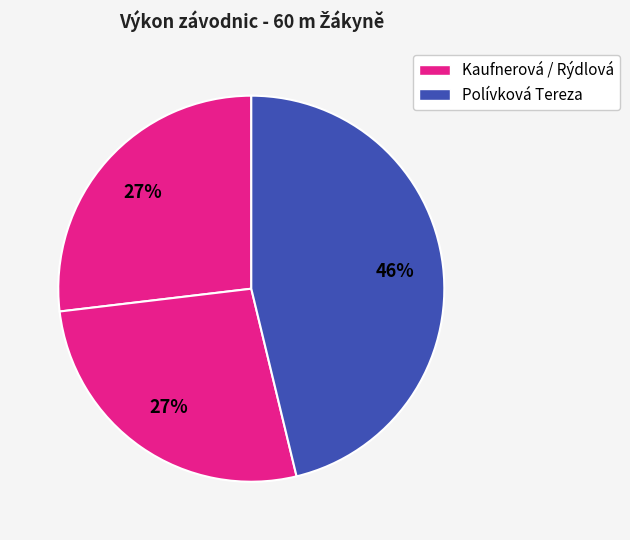

Count the number of slices in the pie.

3